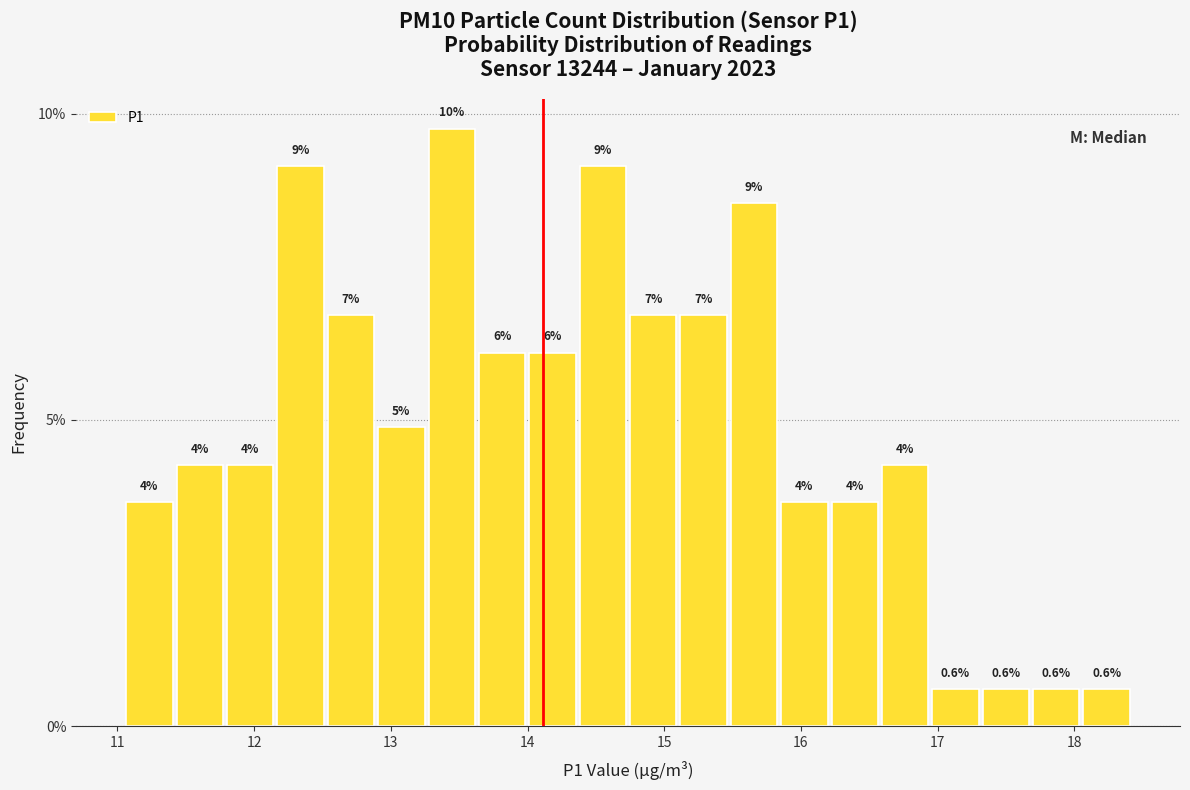

Around what value on the x-axis is the tallest bar? Give the approximate position of its centre, as read against the axis.

13.4